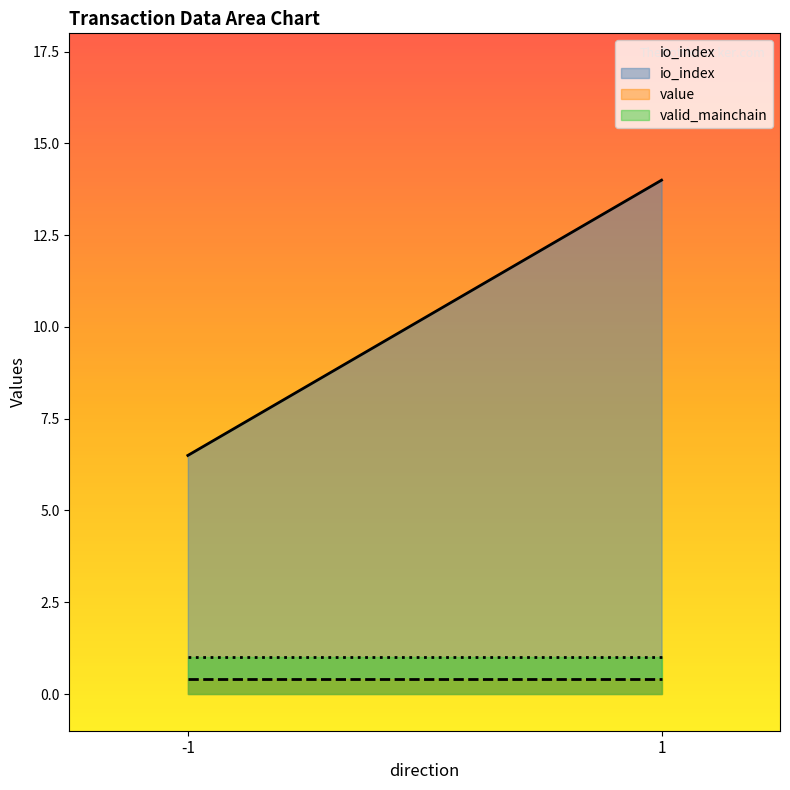

At which category does the chart reach its minimum across all series?

-1